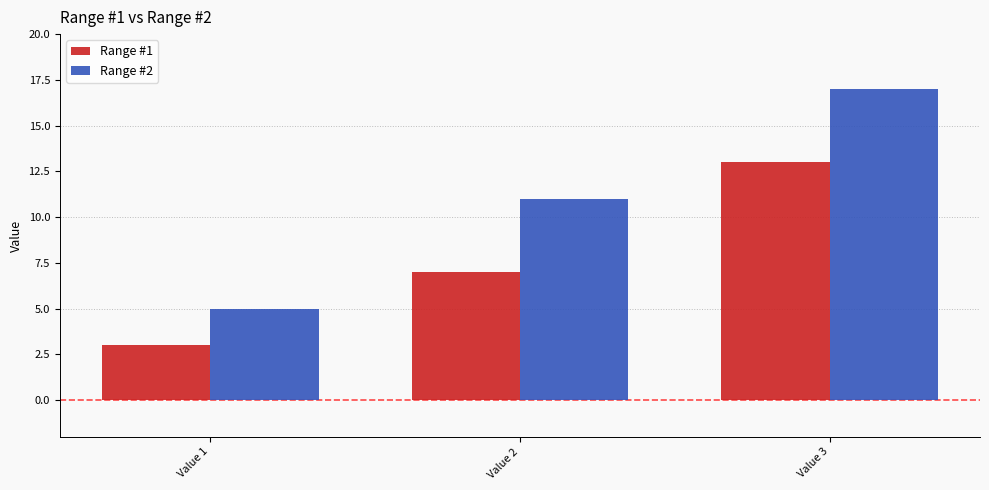

True or false: Range #2 has a value of 1 at Value 1.

False